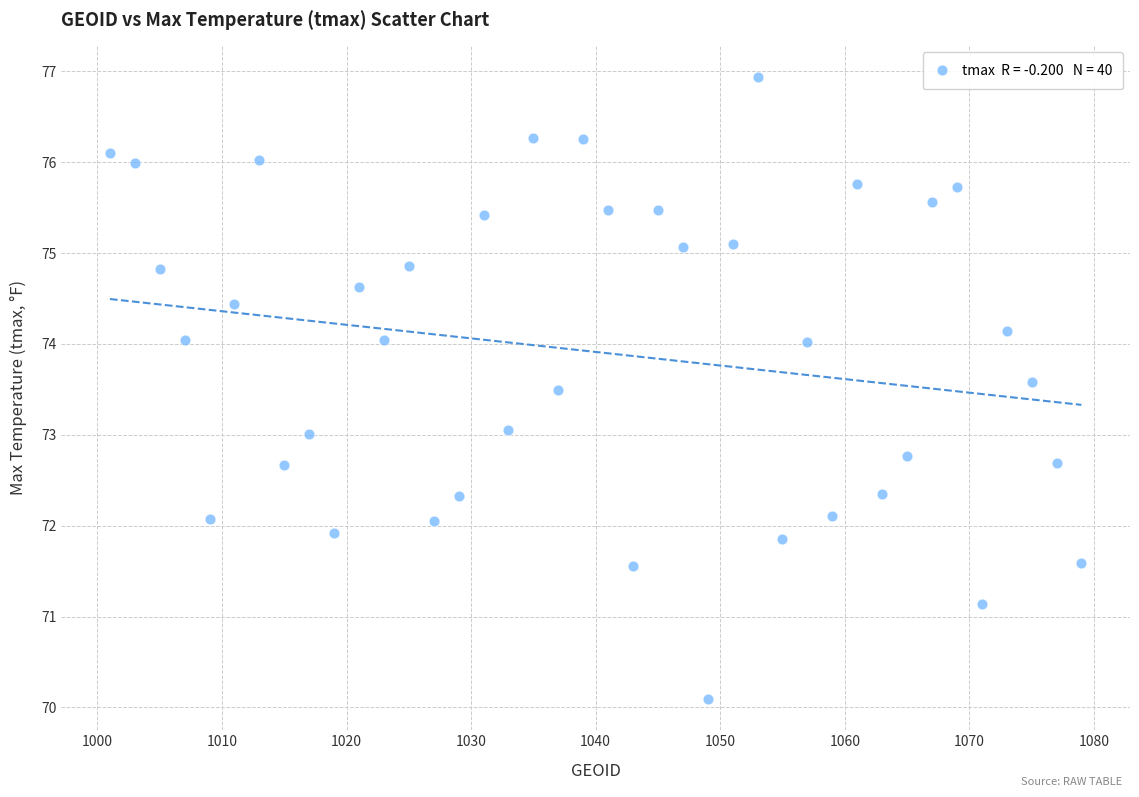

What is the range of Y values (max minus min)?

6.9